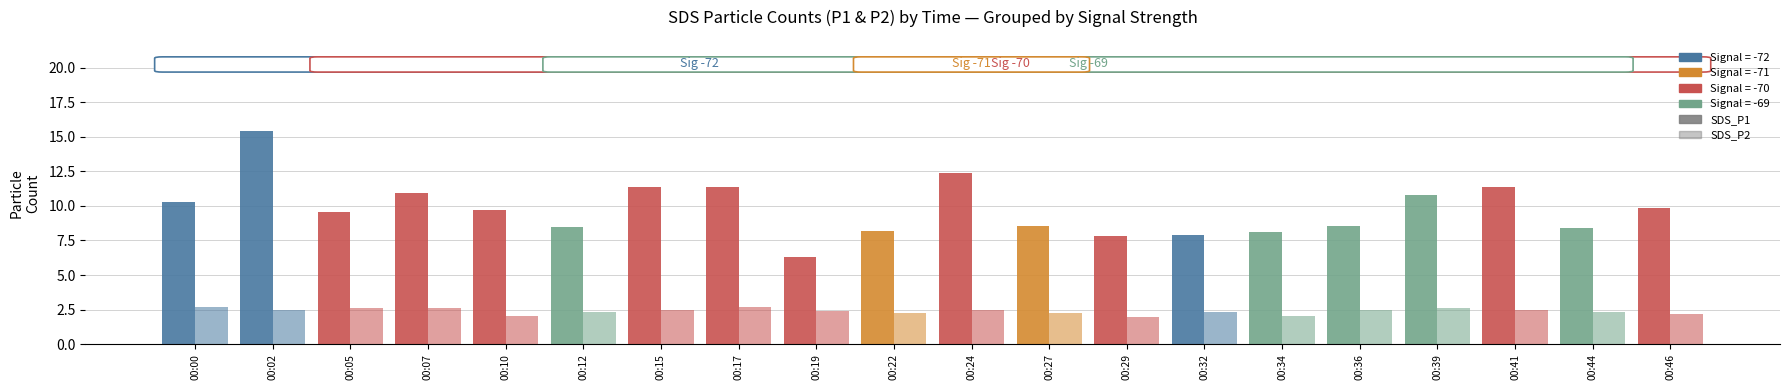

Which series changed the most between 00:07 and 00:44?

SDS_P1